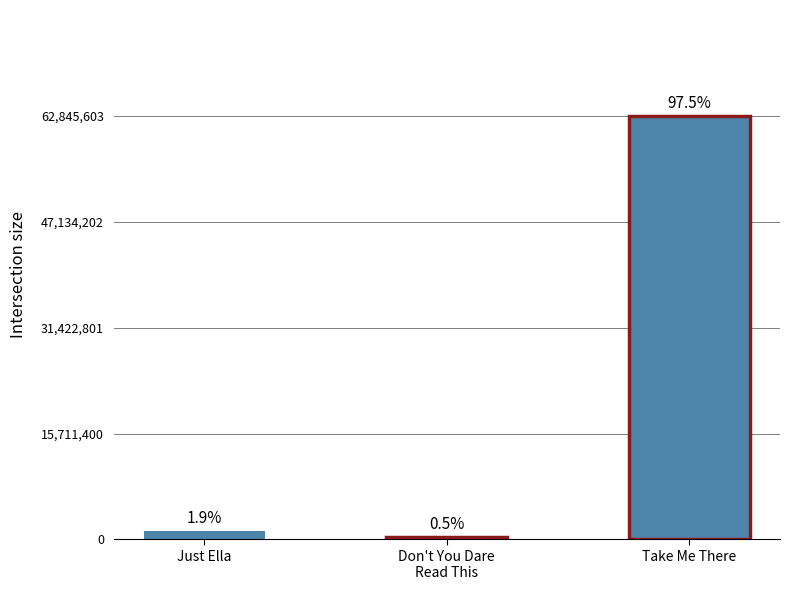

The chart shows a value of 335565 at Don't You Dare Read This, Mrs. Dunphrey. True or false?

True